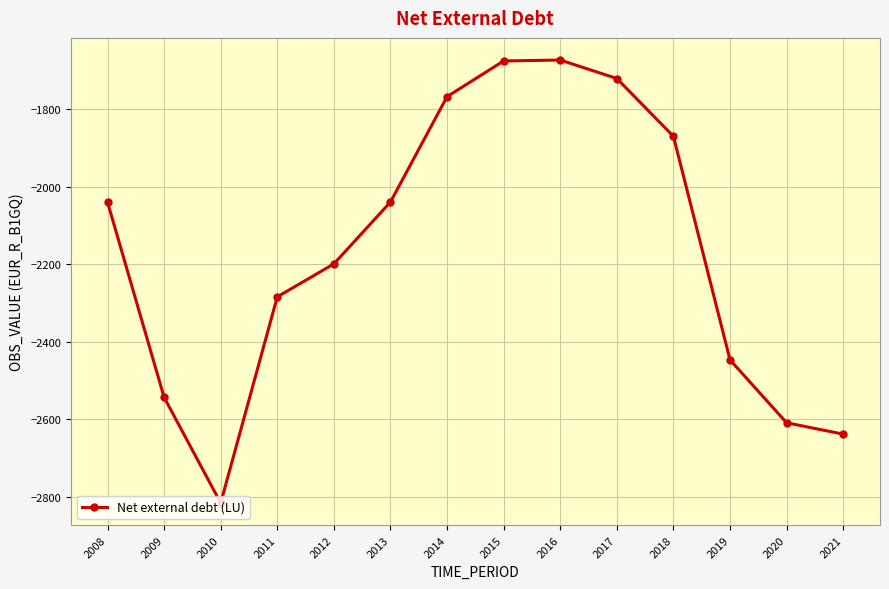

What is the change in value from 2008 to 2009?

-504.3